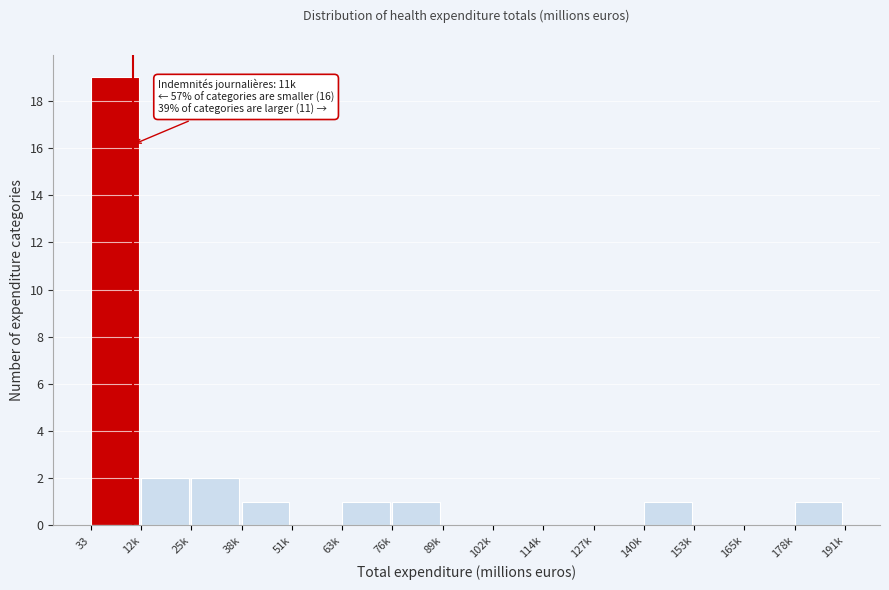

Reading left to right, what are all the values shown in this chart?

33=19	12k=2	25k=2	38k=1	51k=0	63k=1	76k=1	89k=0	102k=0	114k=0	127k=0	140k=1	153k=0	165k=0	178k=1